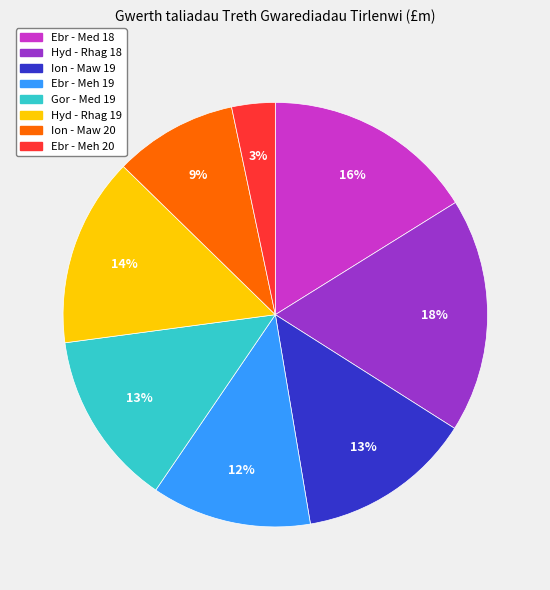

Do Ebr - Meh 20 and Ion - Maw 20 together represent more than half of the pie?

No